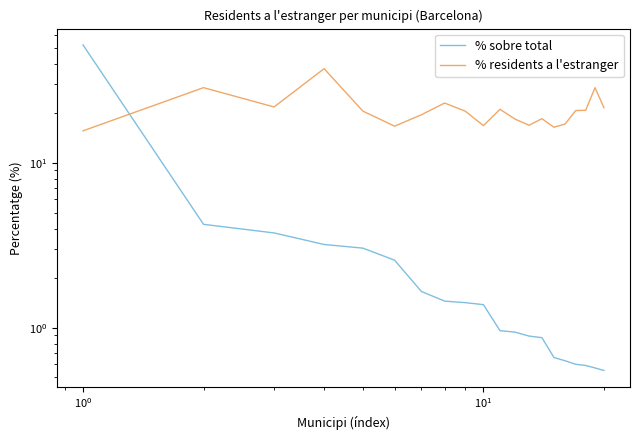

How many values in the % residents a l'estranger series are below 20?

9